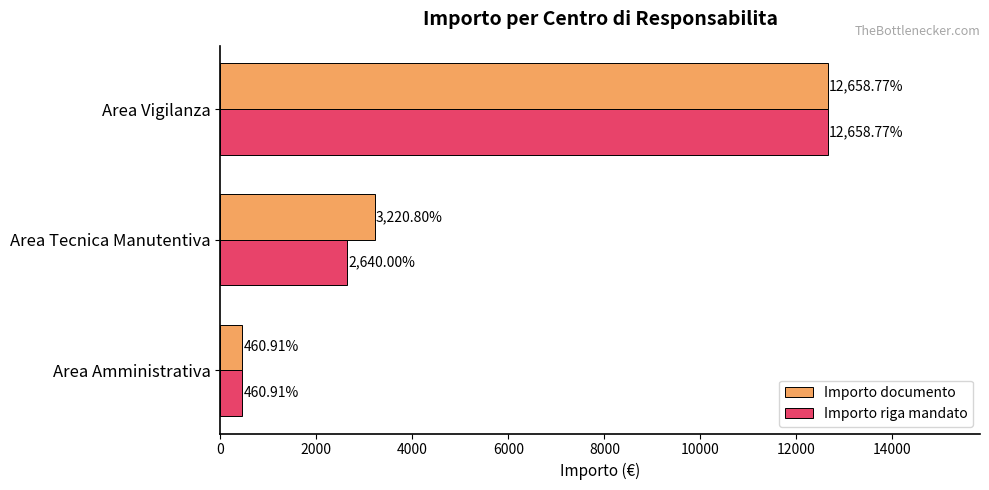

At which label does Importo riga mandato reach its peak?

Area Vigilanza